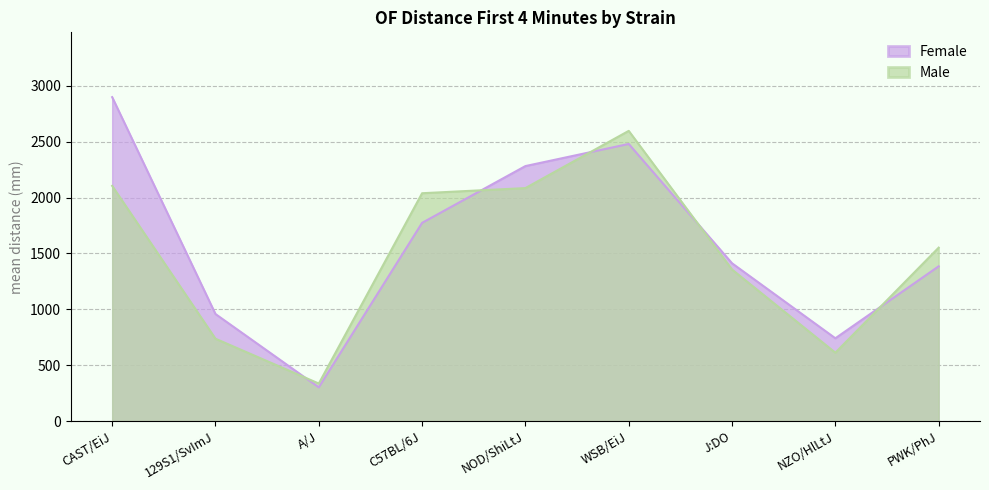

True or false: mean_m and mean_f cross at least once.

True